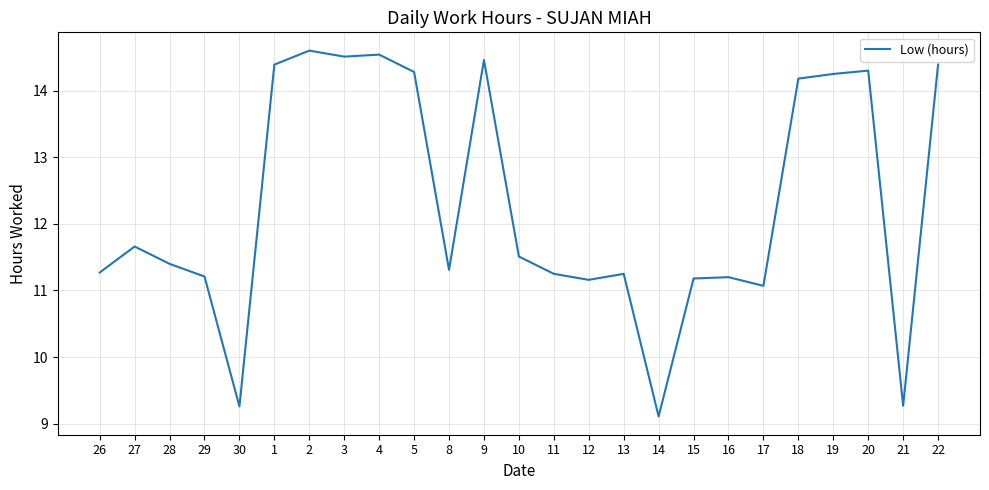

Where does the data first go above 11?

26